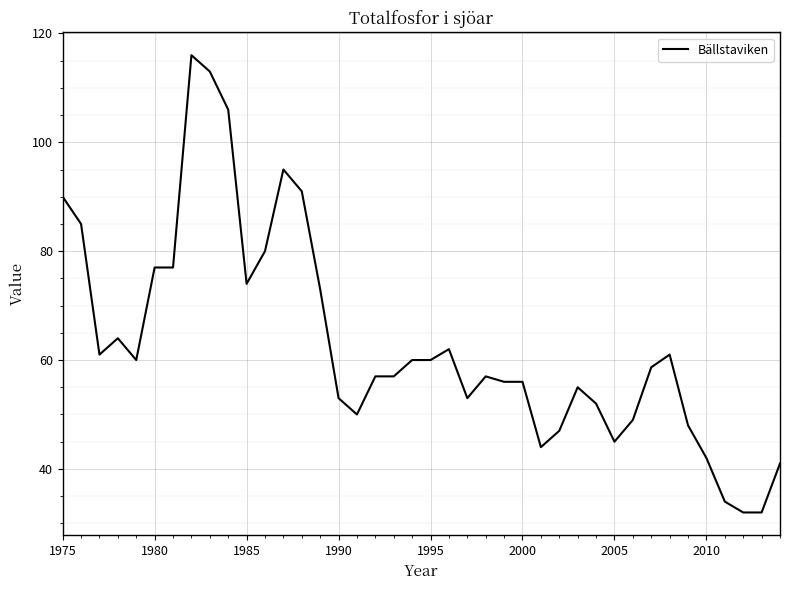

What is the difference between the maximum and minimum values?

84.0